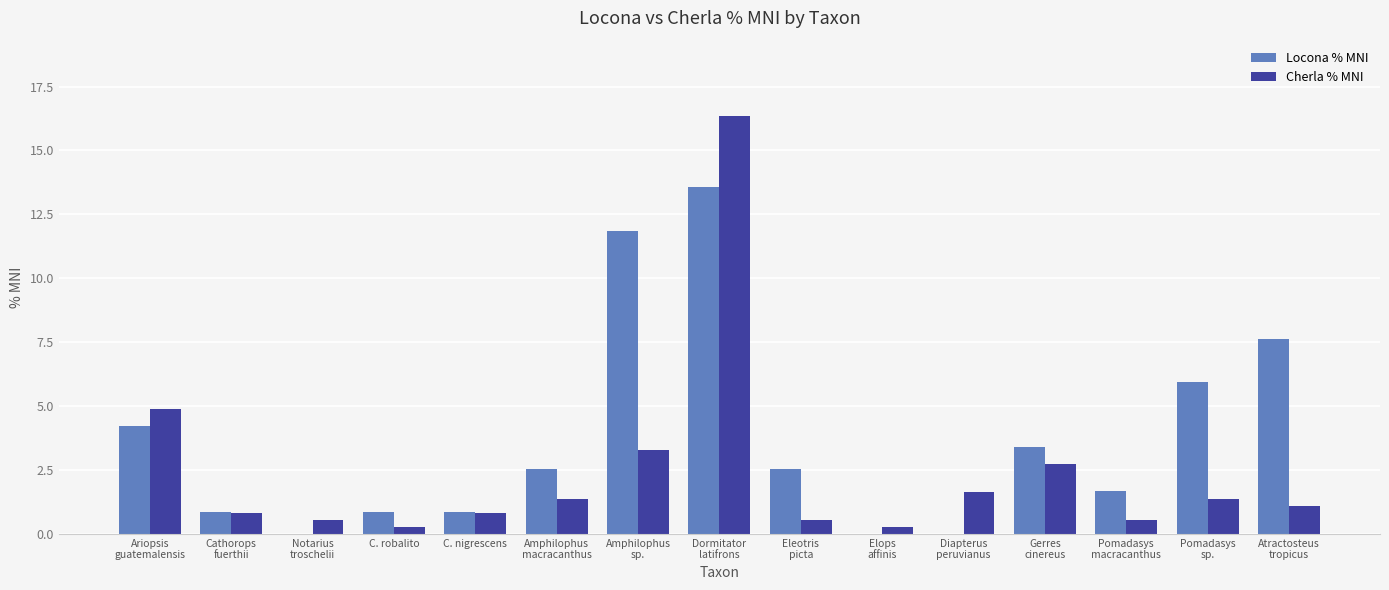

Which series has the largest total across all categories?

Locona % MNI